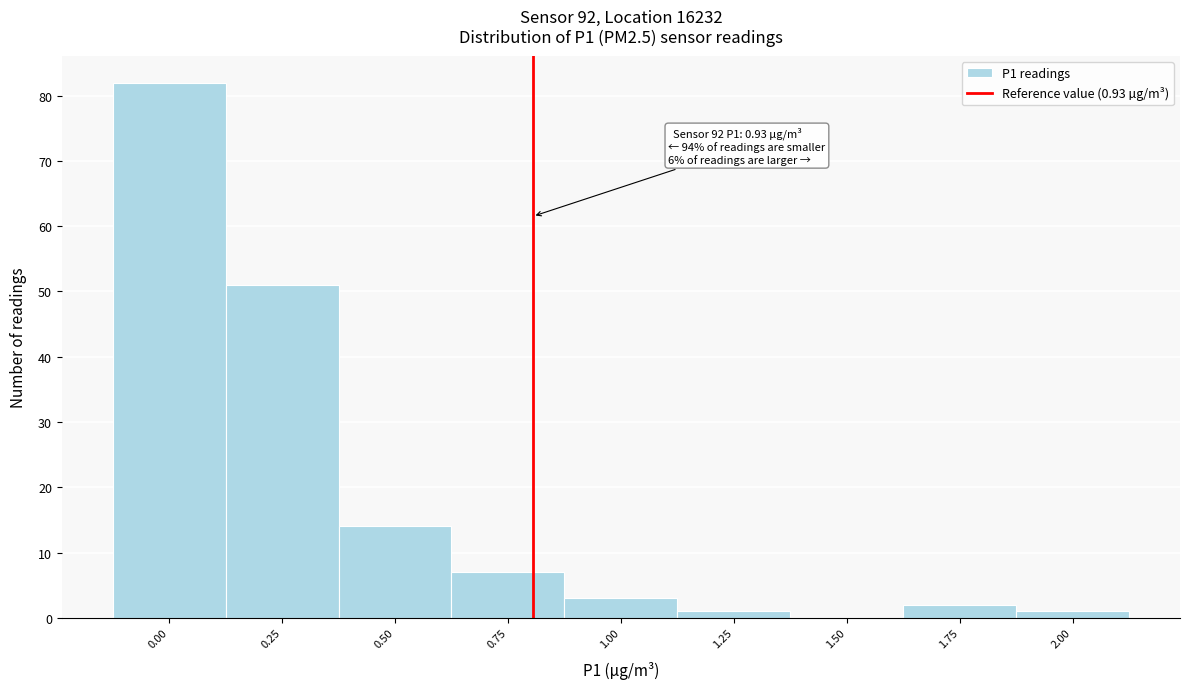

Reading left to right, what are all the values shown in this chart?

0.00=82	0.25=51	0.50=14	0.75=7	1.00=3	1.25=1	1.50=0	1.75=2	2.00=1